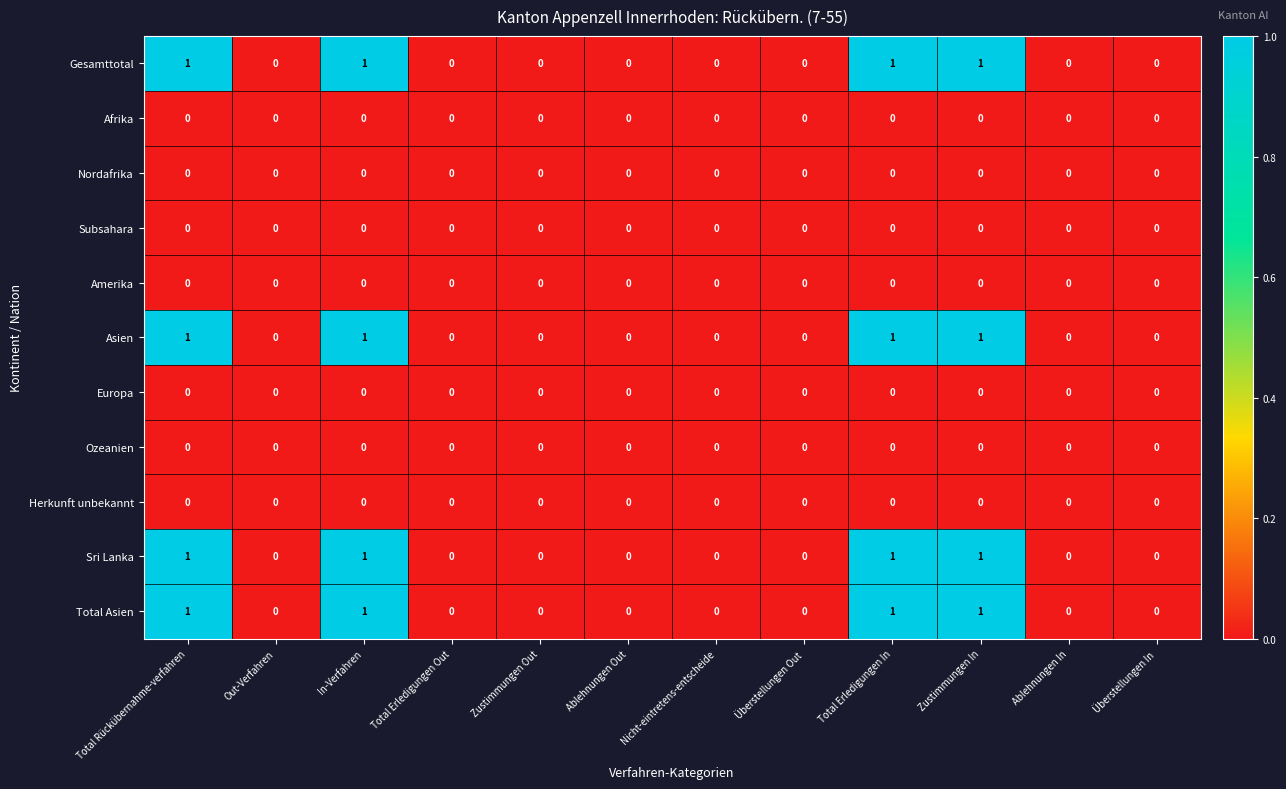

The value of Asien at Total Rückübernahme-verfahren is 0. True or false?

False